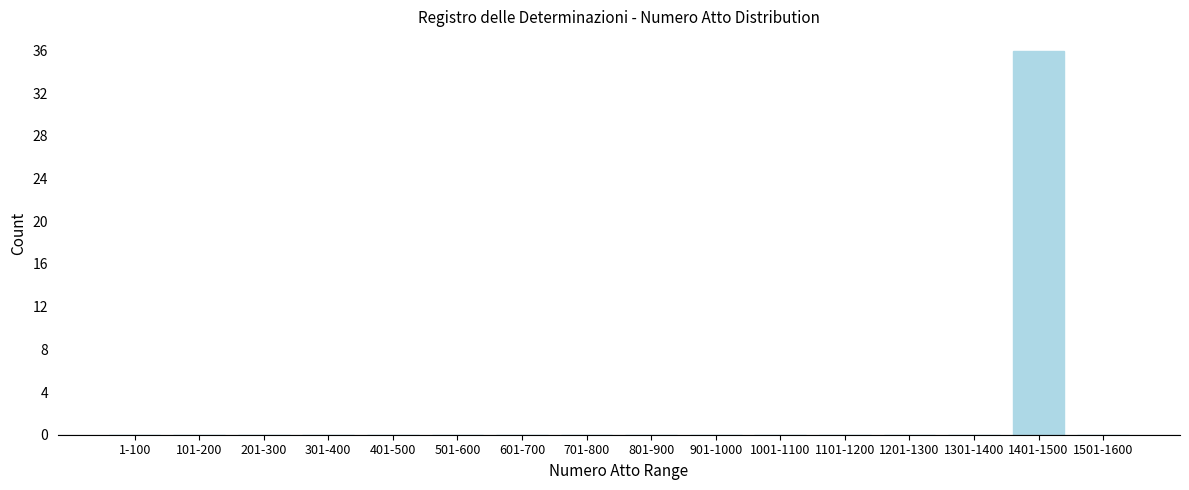

Reading left to right, transcribe all the data shown in this chart.

1-100=0	101-200=0	201-300=0	301-400=0	401-500=0	501-600=0	601-700=0	701-800=0	801-900=0	901-1000=0	1001-1100=0	1101-1200=0	1201-1300=0	1301-1400=0	1401-1500=36	1501-1600=0